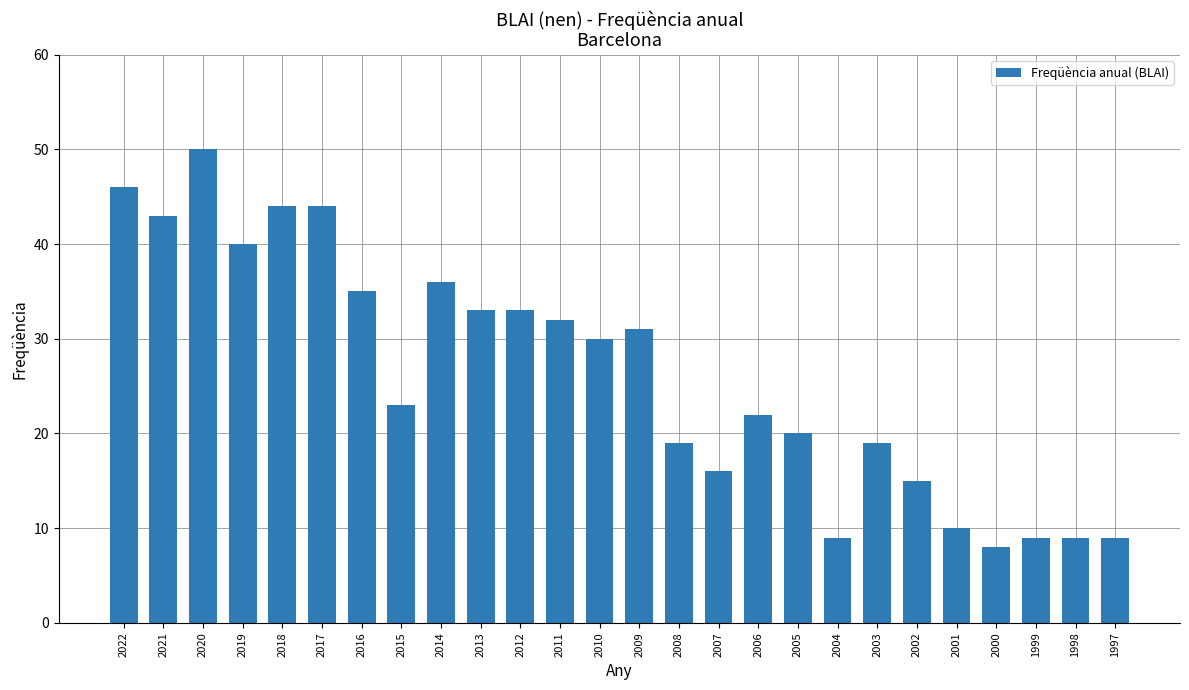

Reading right to left, extract all data points from this chart.

9	9	9	8	10	15	19	9	20	22	16	19	31	30	32	33	33	36	23	35	44	44	40	50	43	46